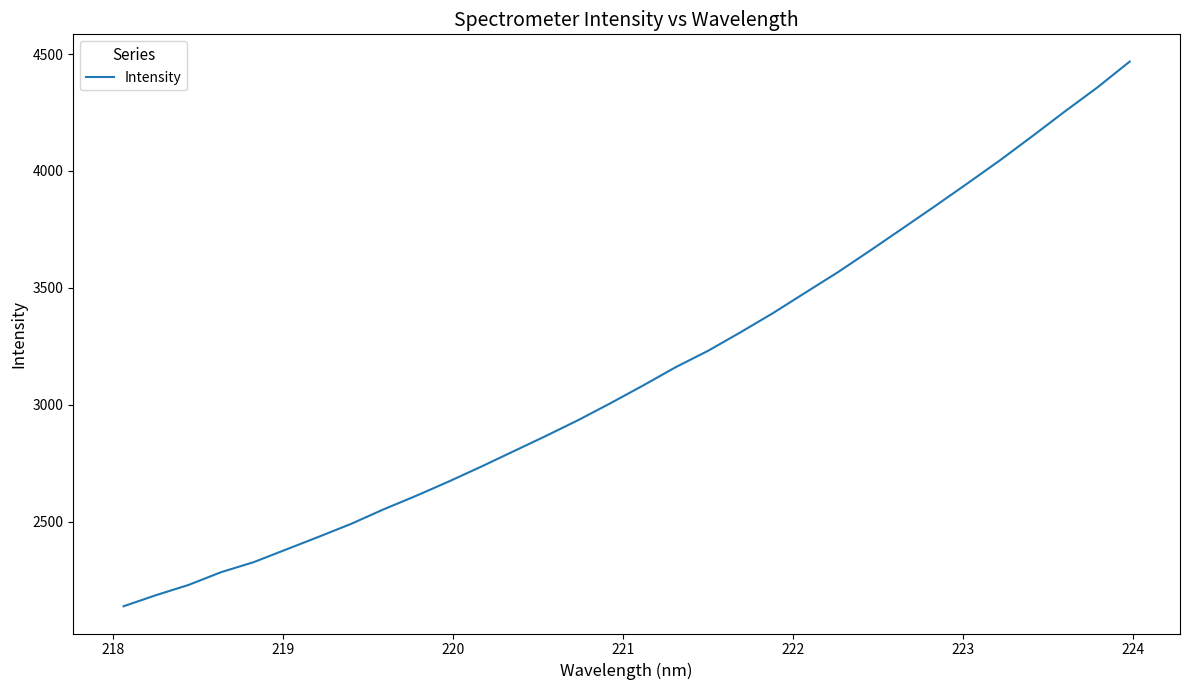

What is the maximum value shown in the chart?

4467.9